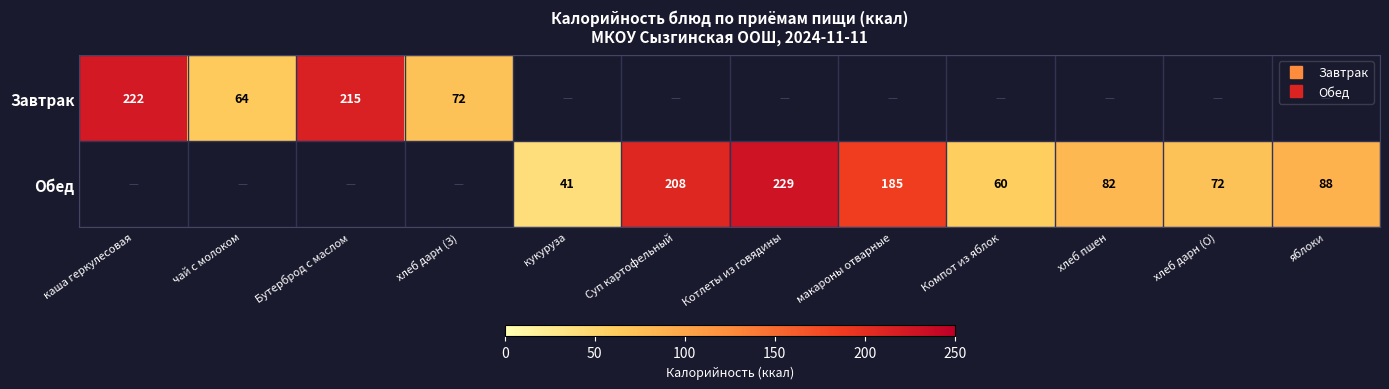

Which series changed the most between Суп картофельный and Компот из яблок?

Обед